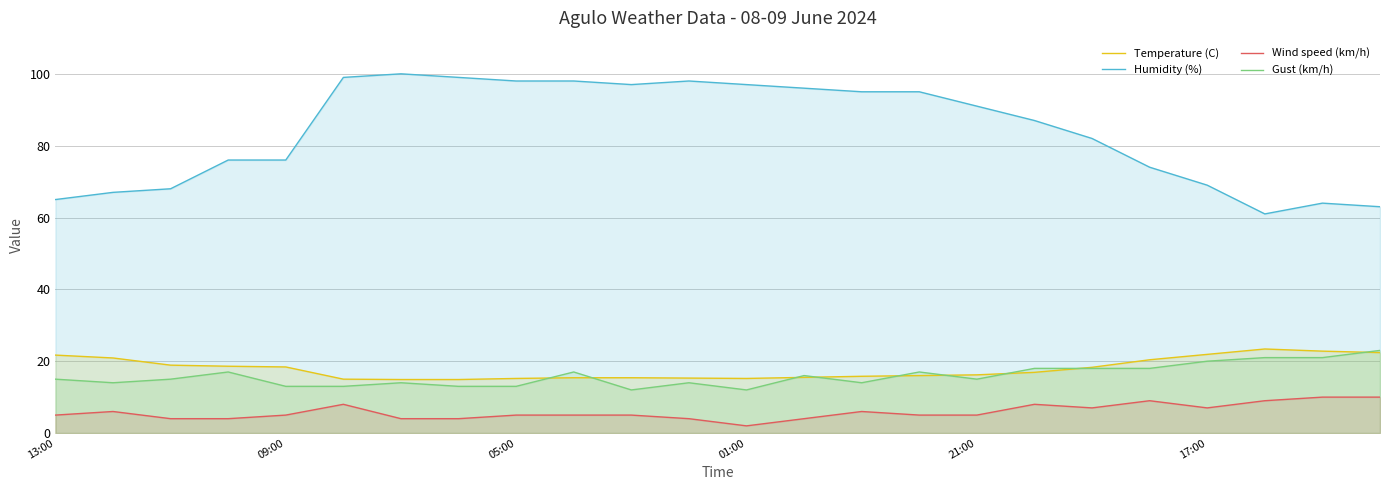

True or false: Wind speed (km/h) and Humidity (%) cross at least once.

False